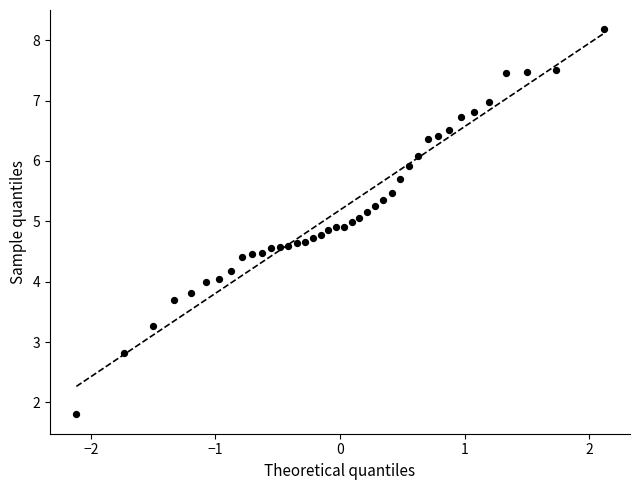

What is the range of Y values (max minus min)?

6.4